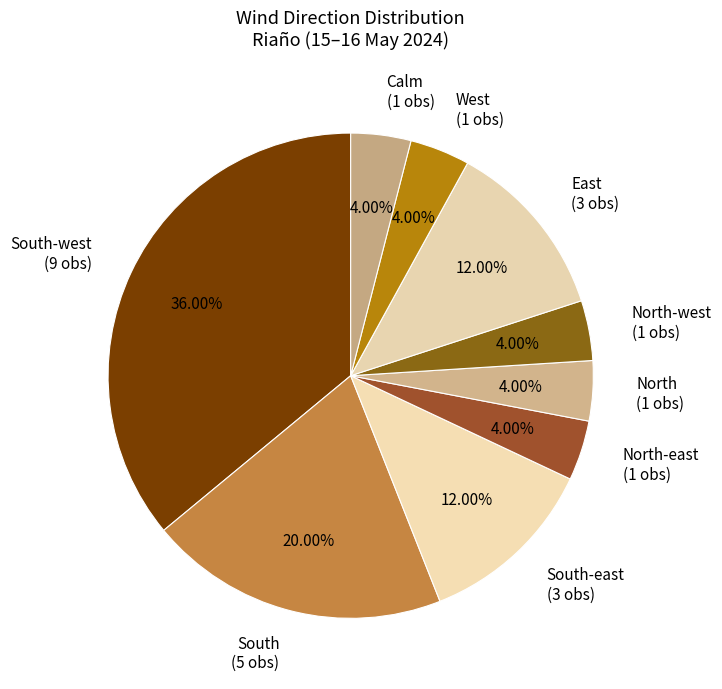

Is there any slice that represents more than half of the pie?

No